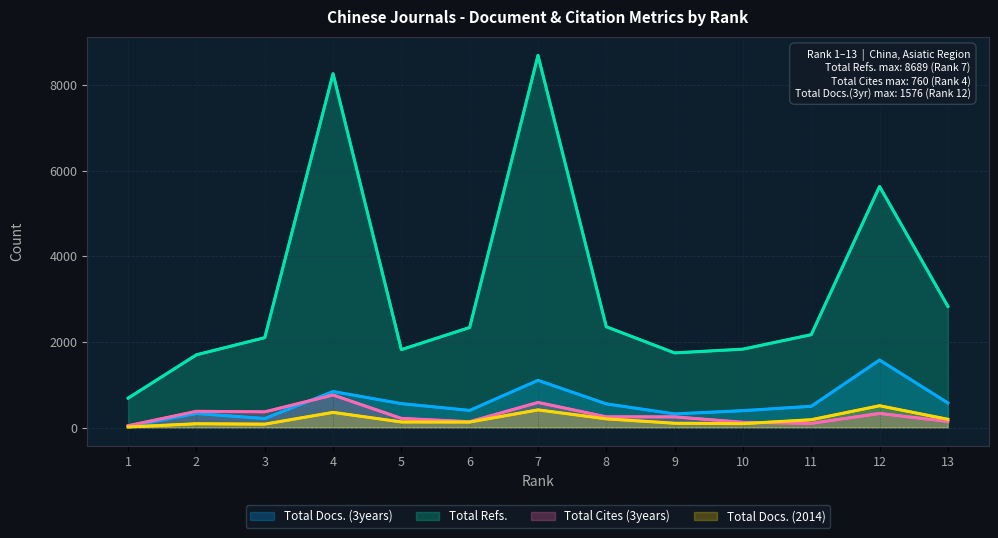

True or false: Total Docs. (2014) and Total Cites (3years) intersect in this chart.

True